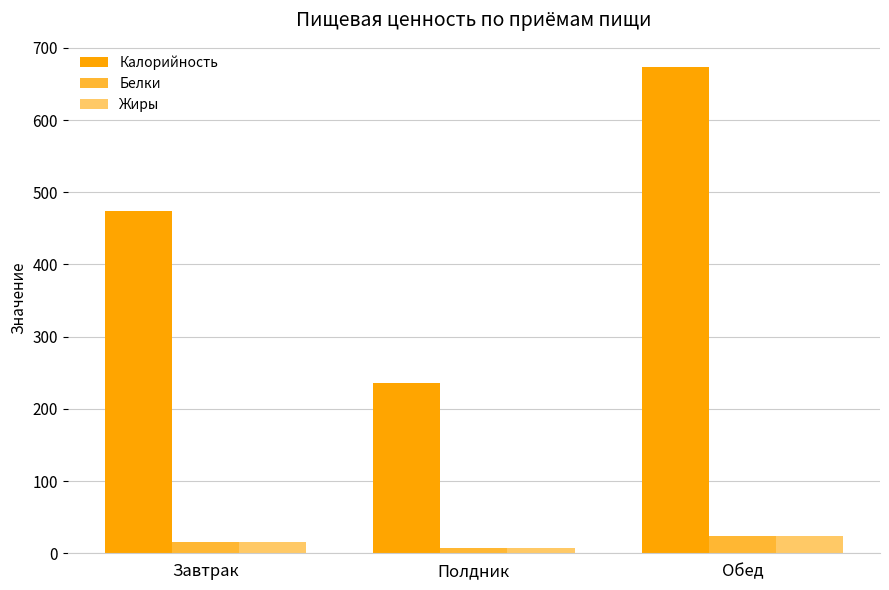

What is the label of the 1st bar from the left?

Завтрак